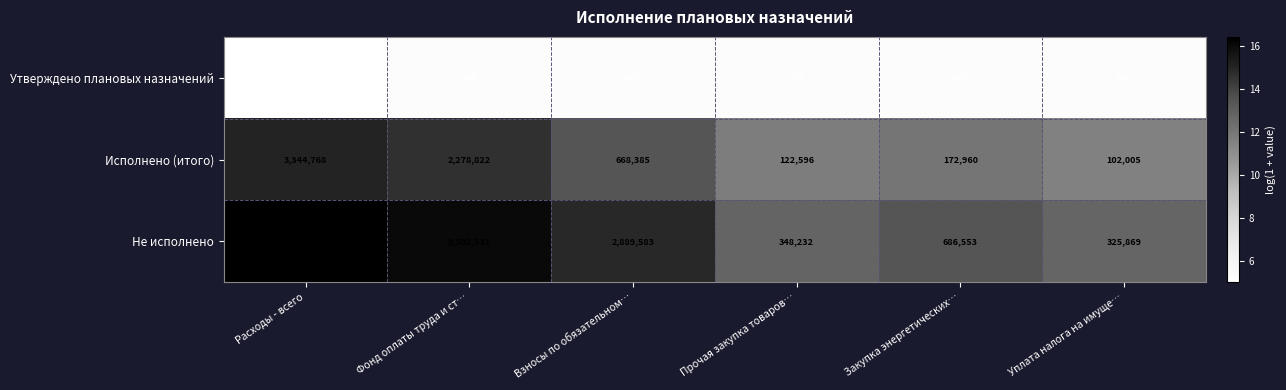

What is the difference between the highest and lowest values at Уплата налога на имуще…?

325669